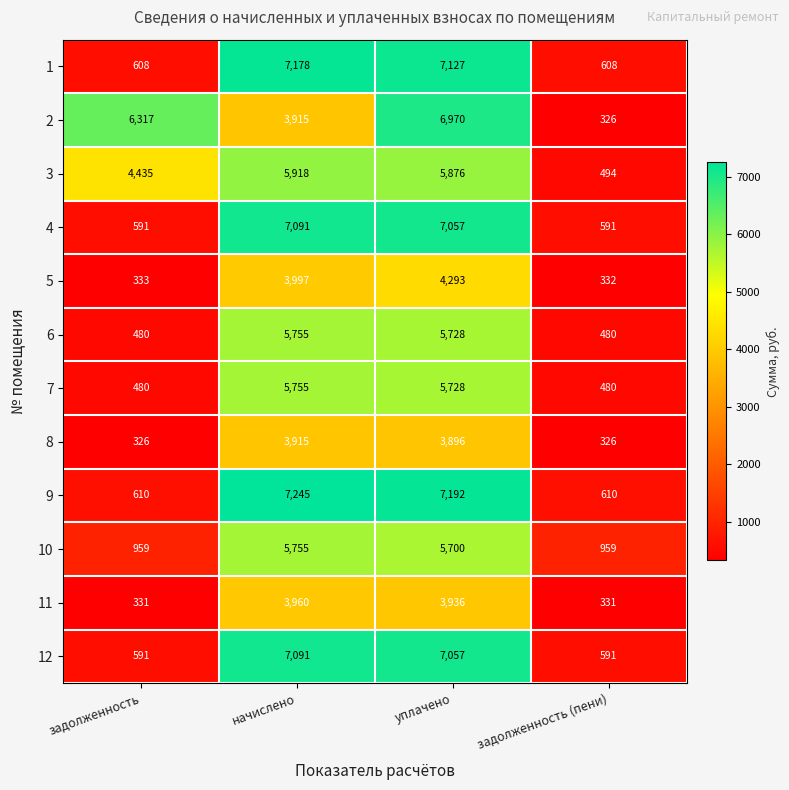

How many categories are shown in the chart?

4